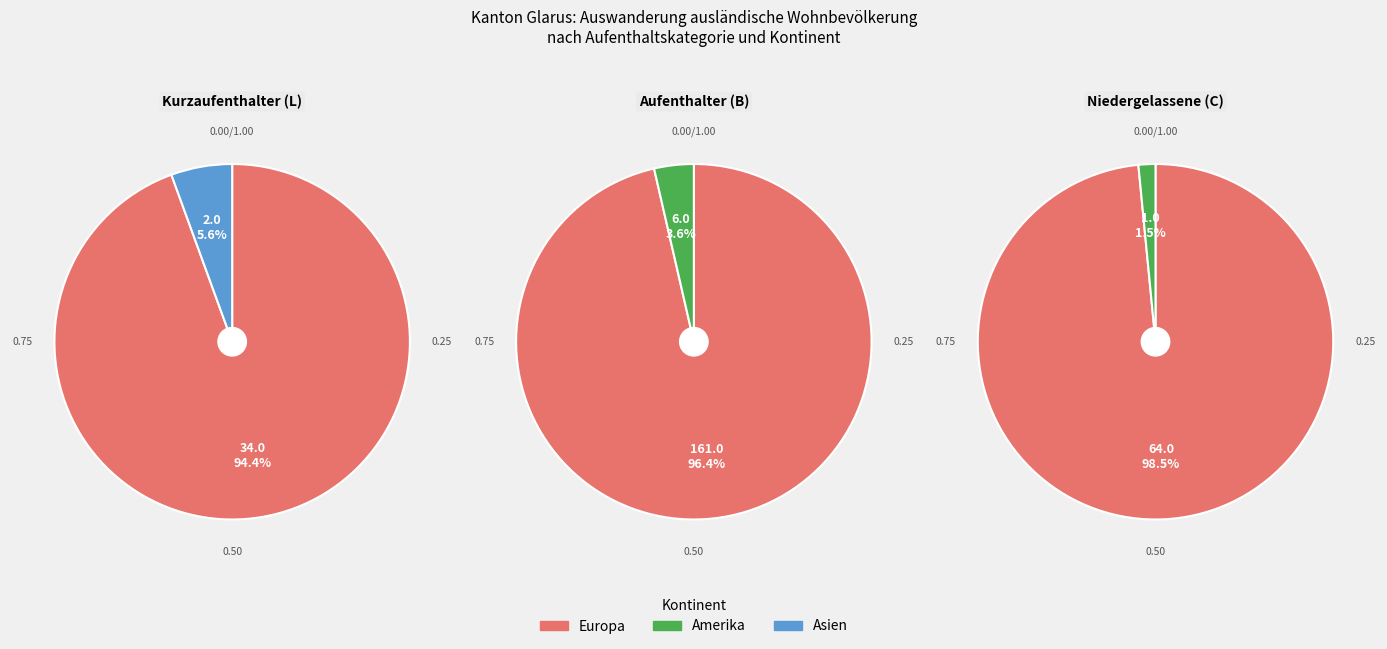

True or false: Europa accounts for 97% of the total.

True